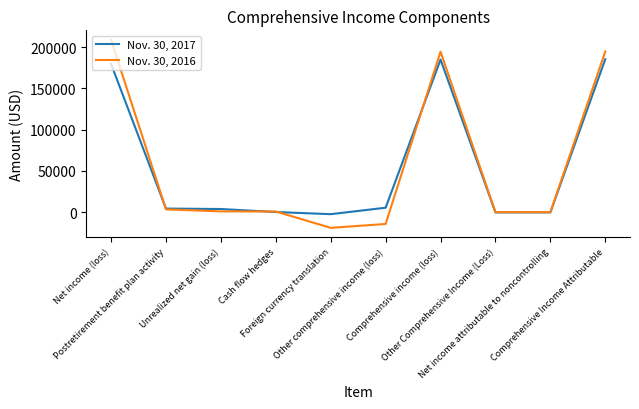

What is the spread (max minus min) of values at Cash flow hedges?

658